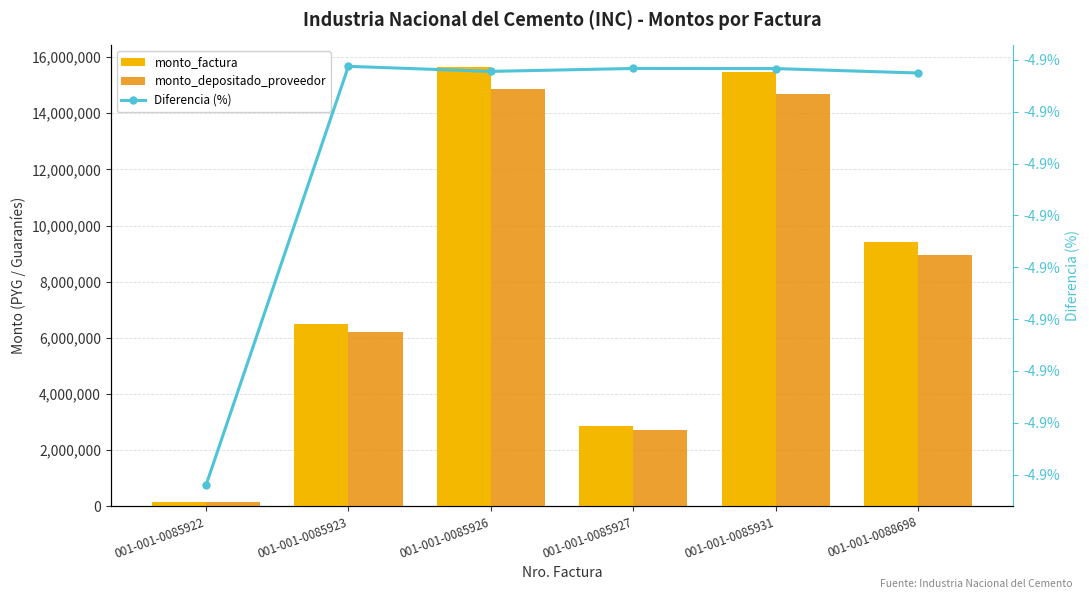

At which label does monto_depositado_proveedor reach its minimum?

001-001-0085922